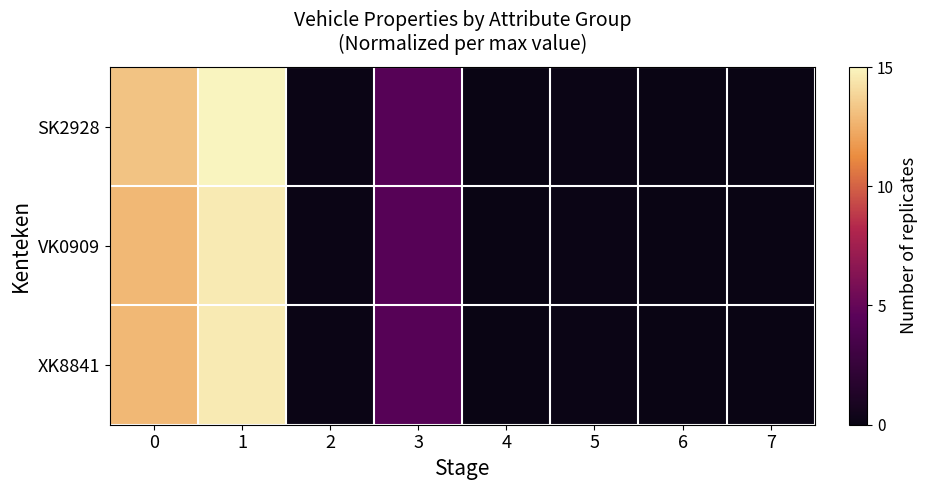

Rank the series by their maximum value, from lowest to highest.

VK0909, XK8841, SK2928